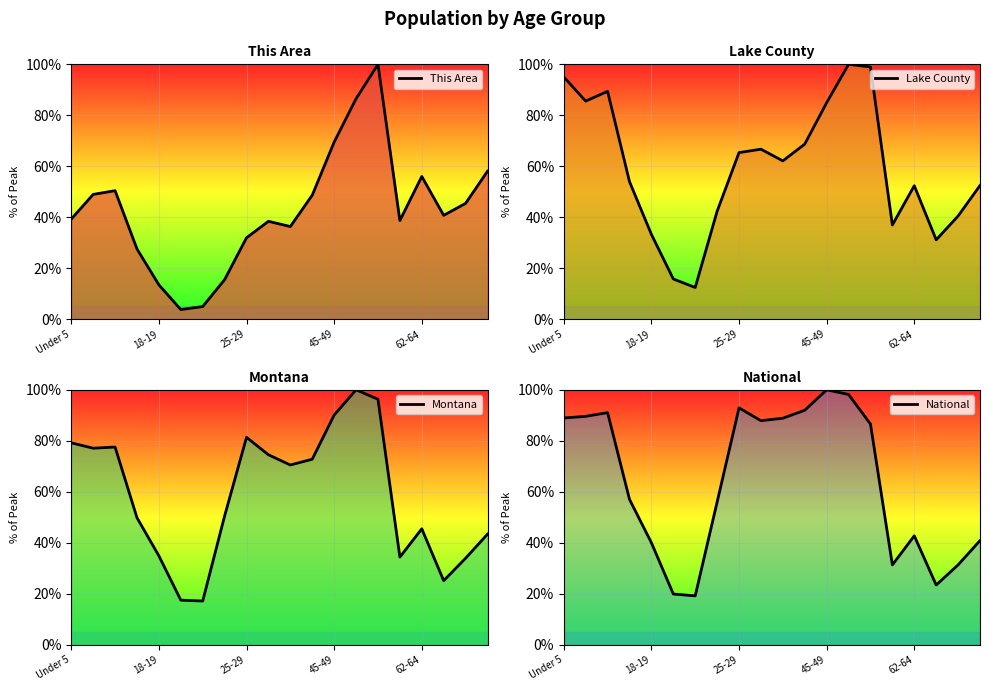

Where is the first local maximum for Montana?

25-29